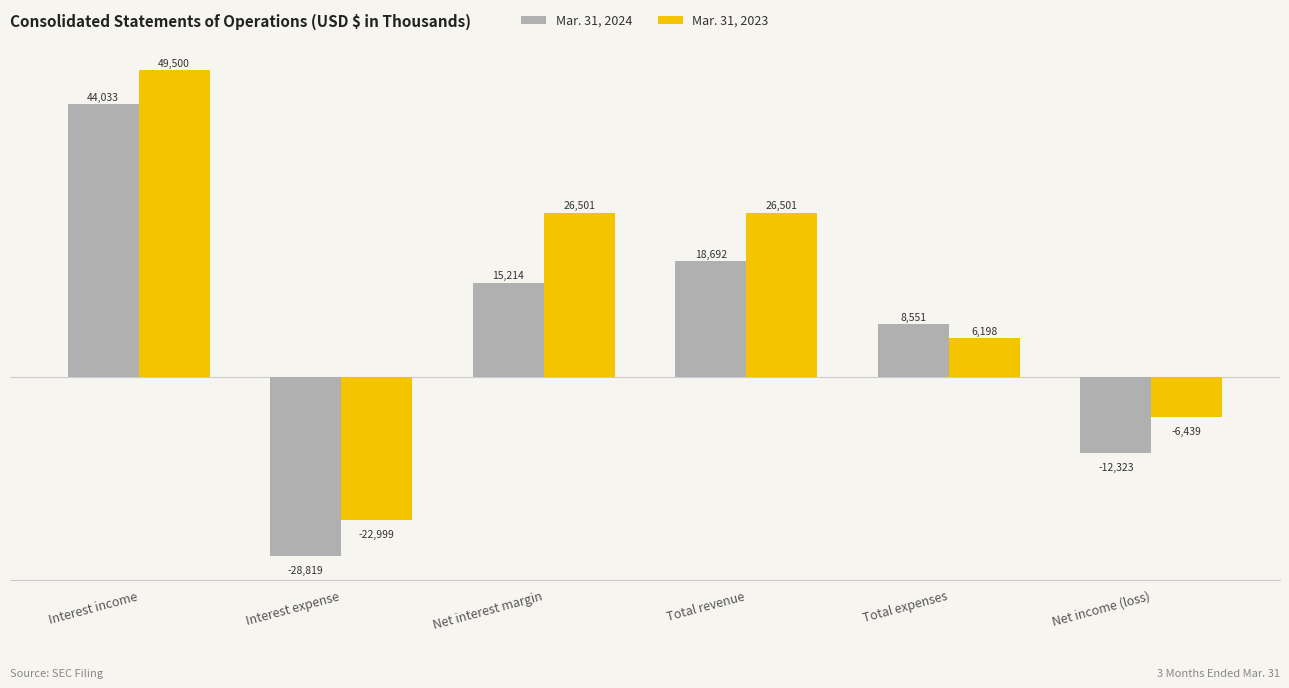

What is the total value across all series at Interest income?

93533